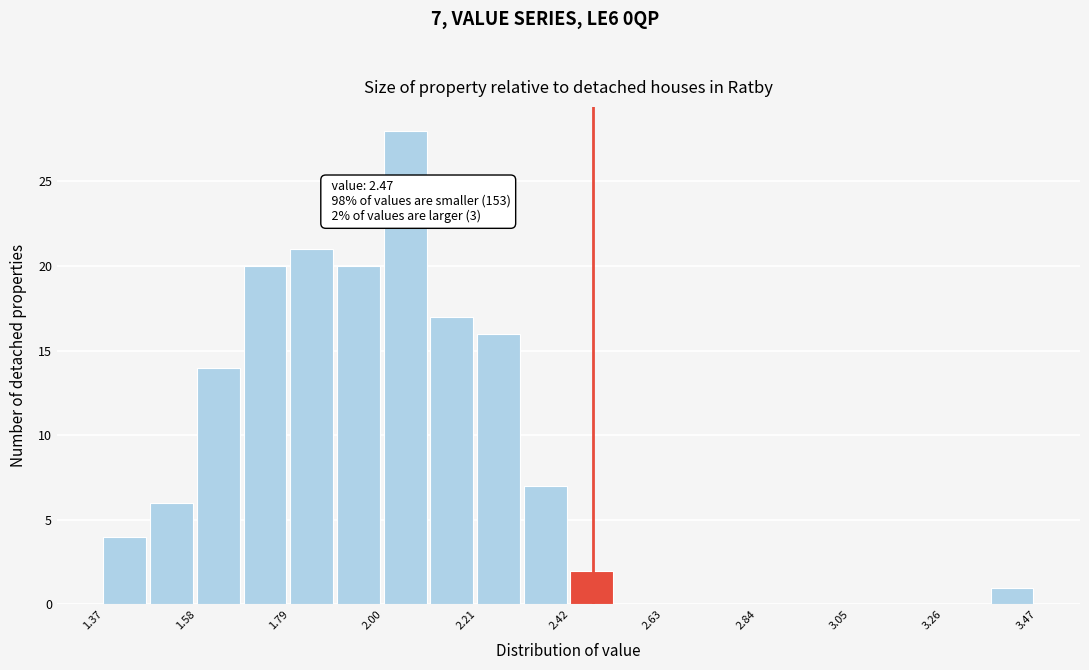

Around what value on the x-axis is the tallest bar? Give the approximate position of its centre, as read against the axis.

2.05